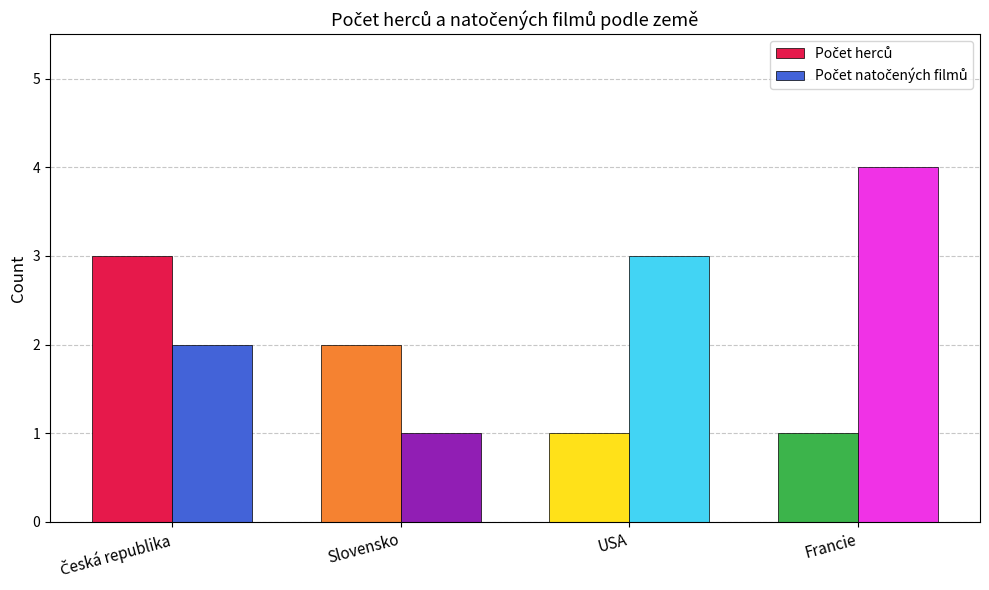

What is the maximum value shown in the chart?

4